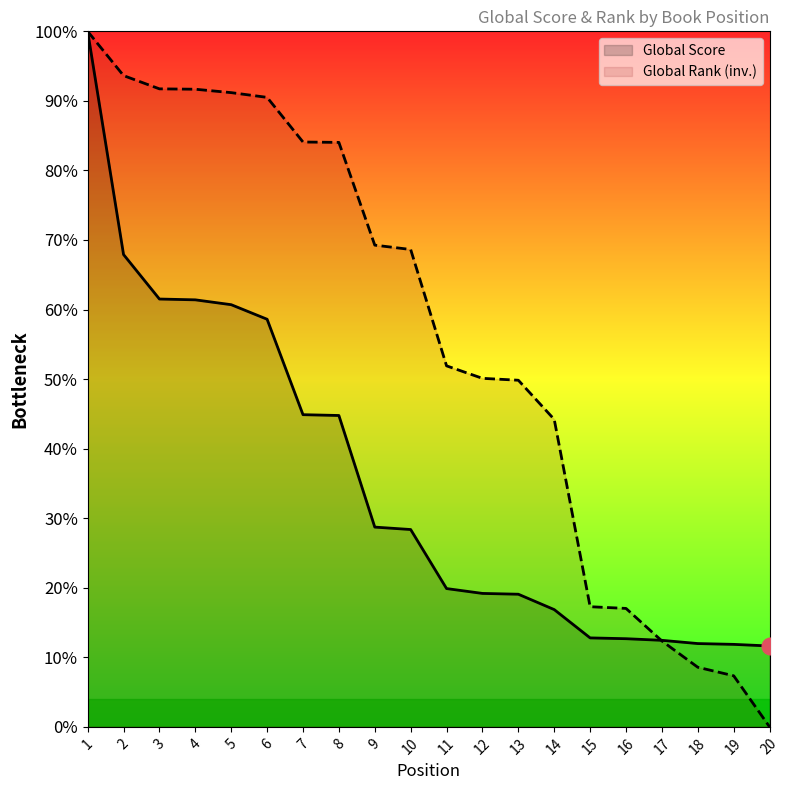

True or false: Global Rank (normalized) has a value of 12.4 at 17.

True